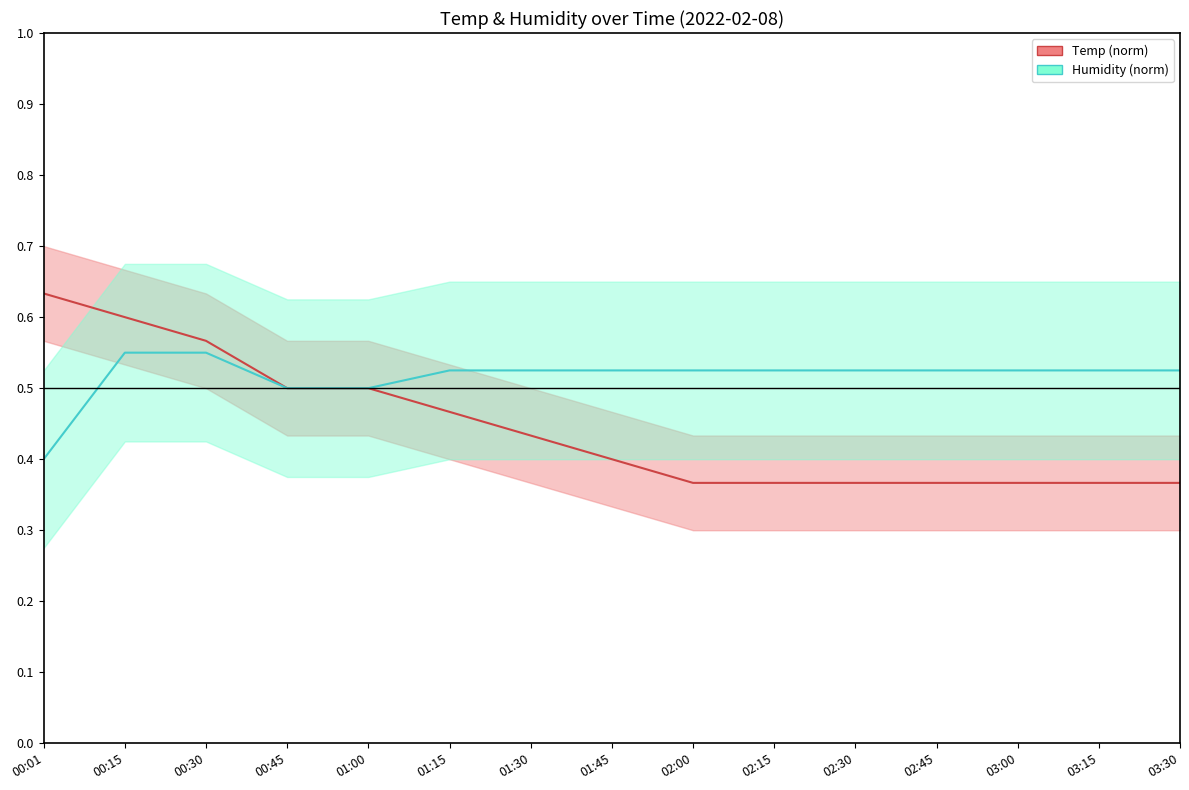

What position from the right is 01:30?

9